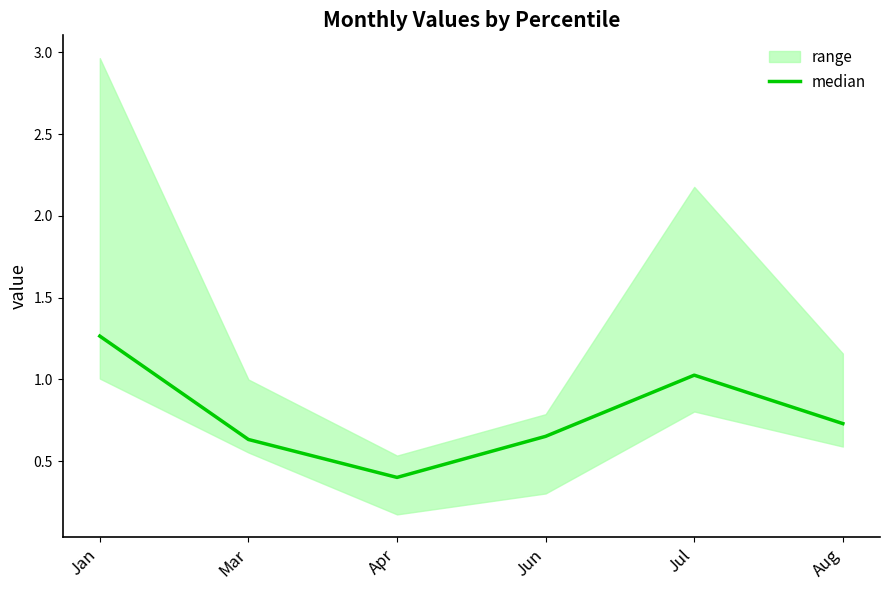

True or false: there are more than 0 points higher than both neighbors.

True